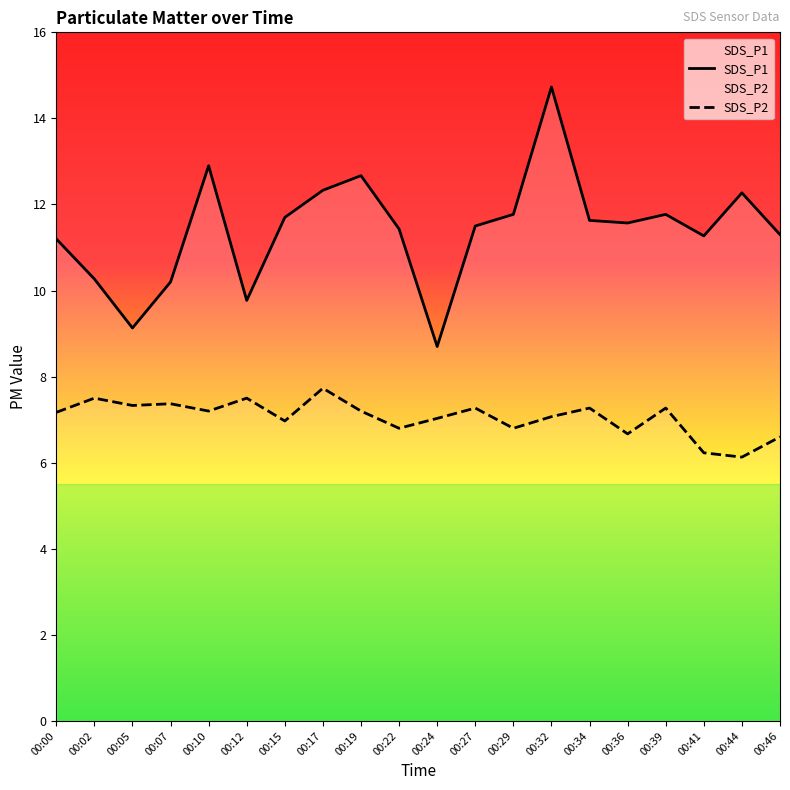

Which series has the largest total across all categories?

SDS_P1